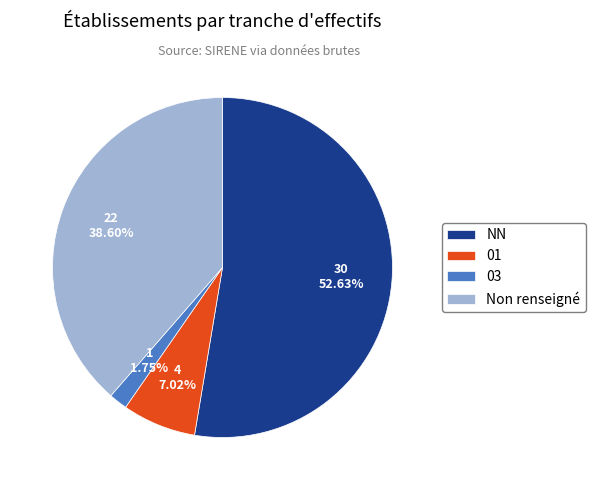

Is there a majority slice in this chart?

Yes